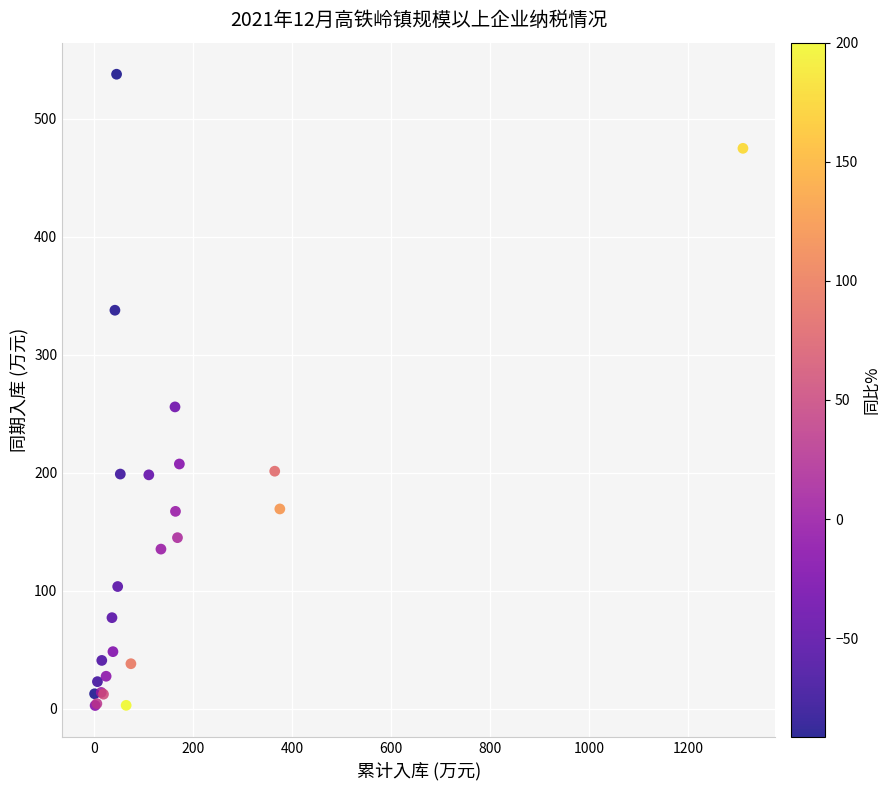

What Y value in the scatter plot is closest to 270?

255.8